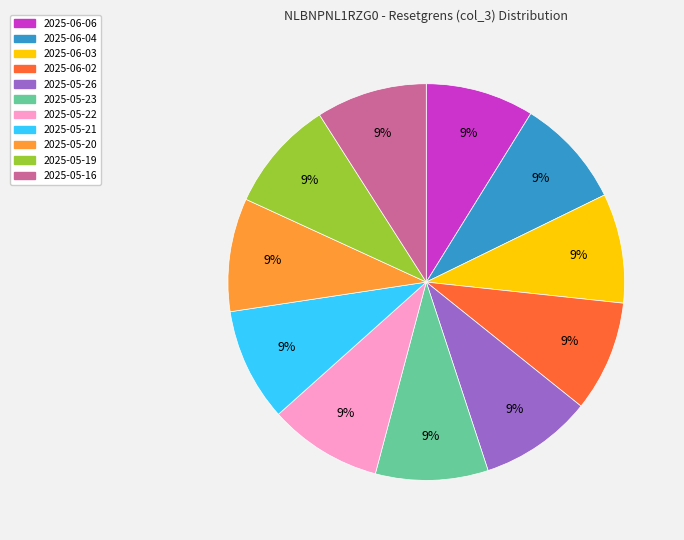

Does 2025-05-16 represent more than half of the total?

No